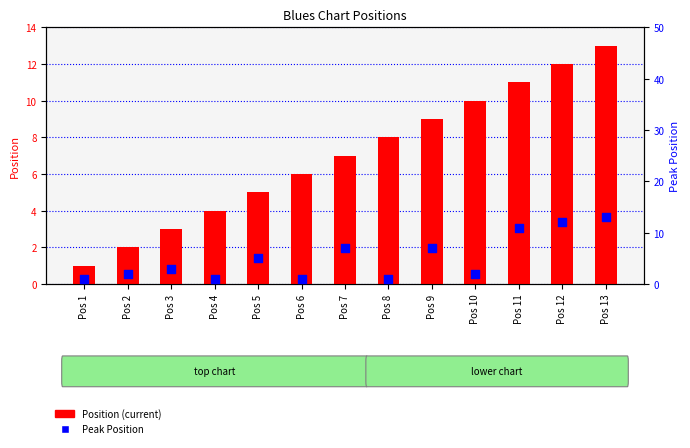

At how many categories does at least one series exceed 9?

4